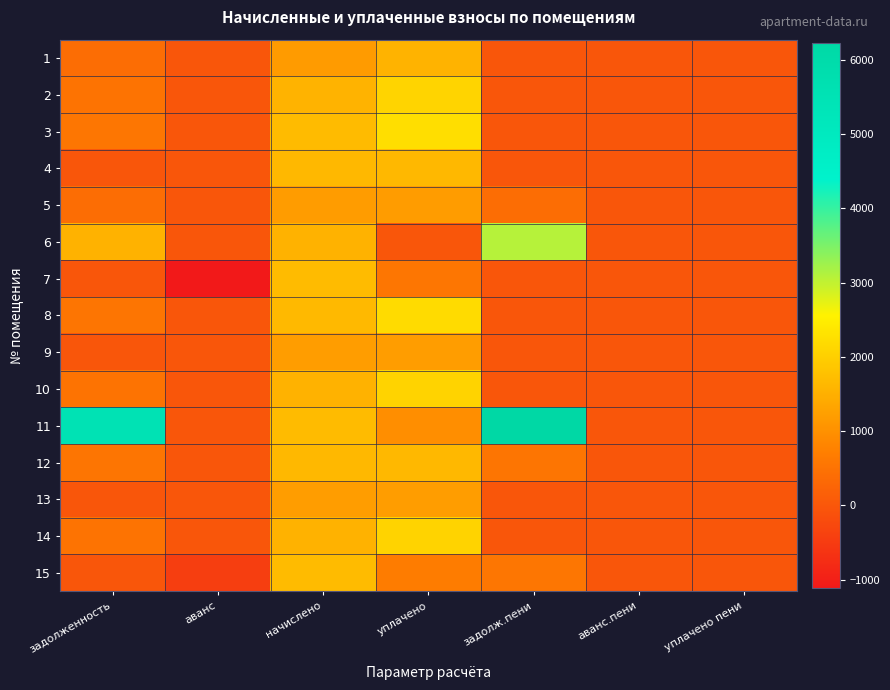

Rank the series at уплачено пени from highest to lowest value.

12, 1, 2, 3, 4, 5, 6, 7, 8, 9, 10, 11, 13, 14, 15